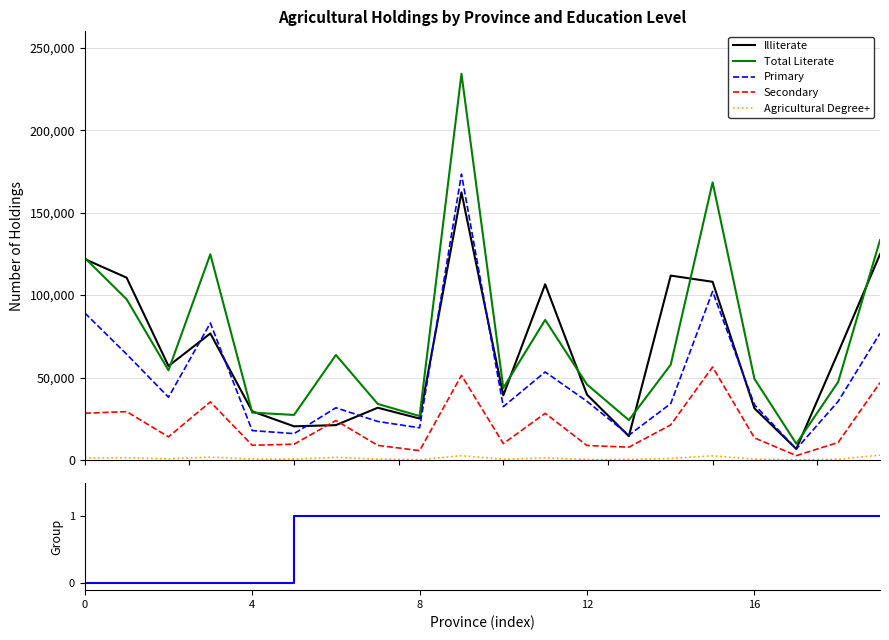

True or false: Agricultural Degree+ has more than 1 interior local peaks.

True